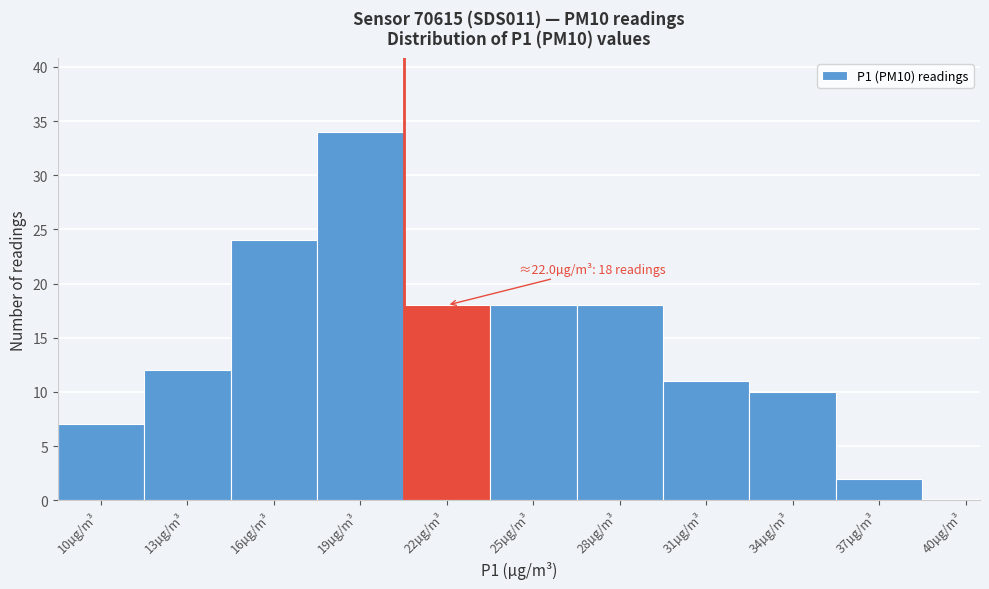

Reading left to right, extract all data points from this chart.

10µg/m³=7	13µg/m³=12	16µg/m³=24	19µg/m³=34	22µg/m³=18	25µg/m³=18	28µg/m³=18	31µg/m³=11	34µg/m³=10	37µg/m³=2	40µg/m³=0